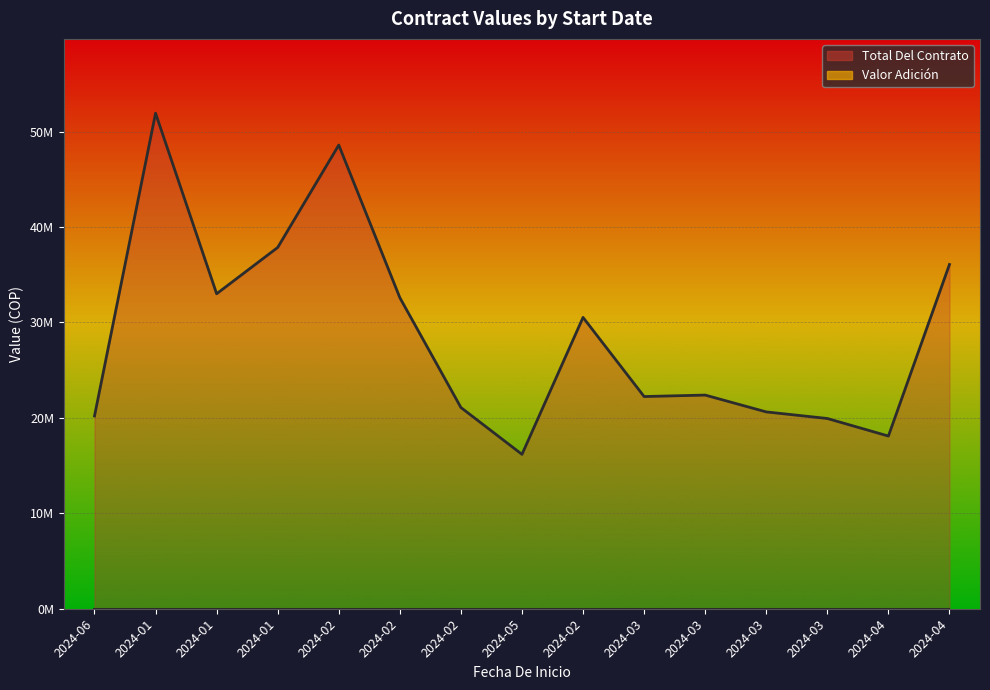

What is the average value?

28751640